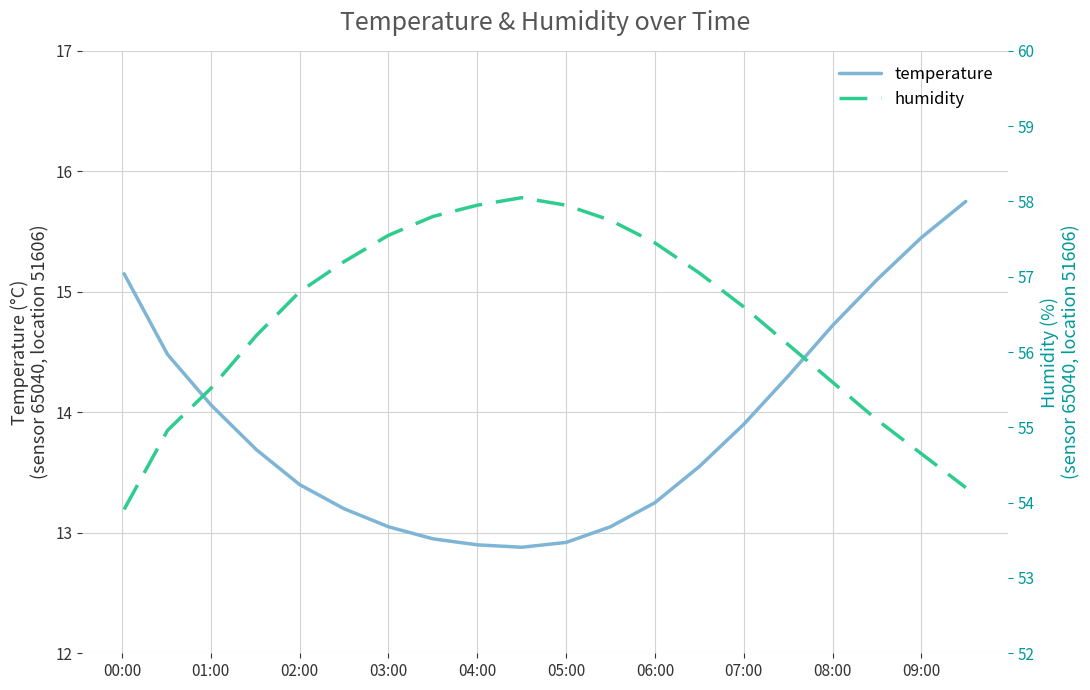

What is the lowest value of the temperature series?

12.9